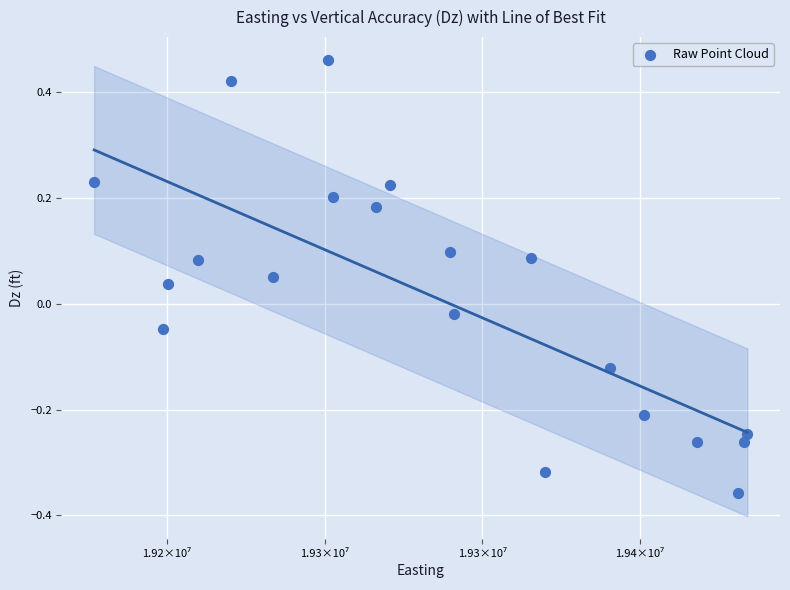

What is the range of X values (max minus min)?

207137.1